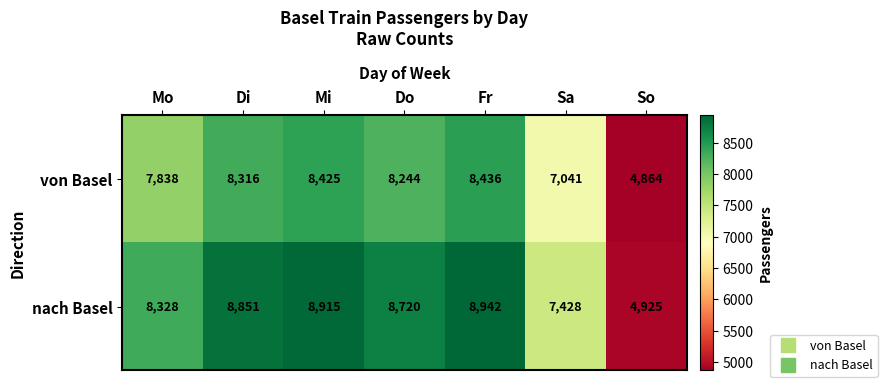

List the series in order of their peak value, highest first.

nach Basel, von Basel